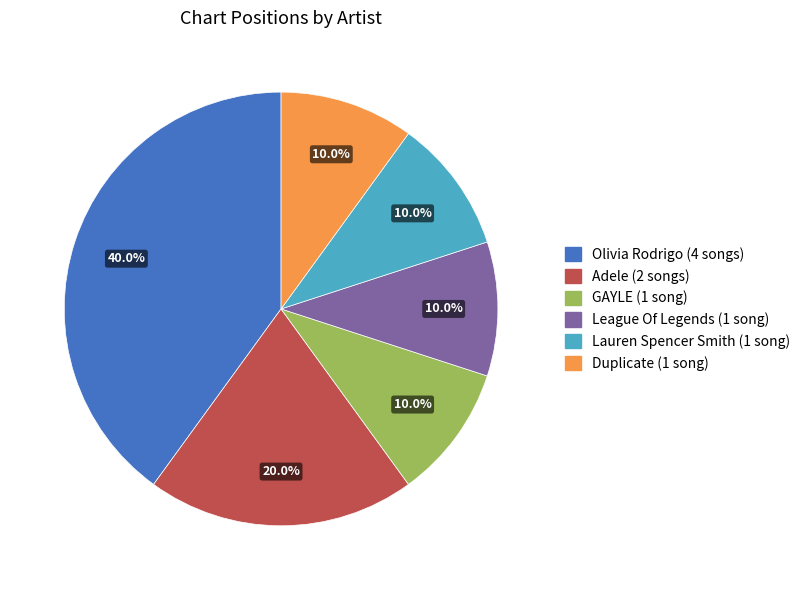

What is the ratio of the value at Adele to the value at Lauren Spencer Smith?

2.0